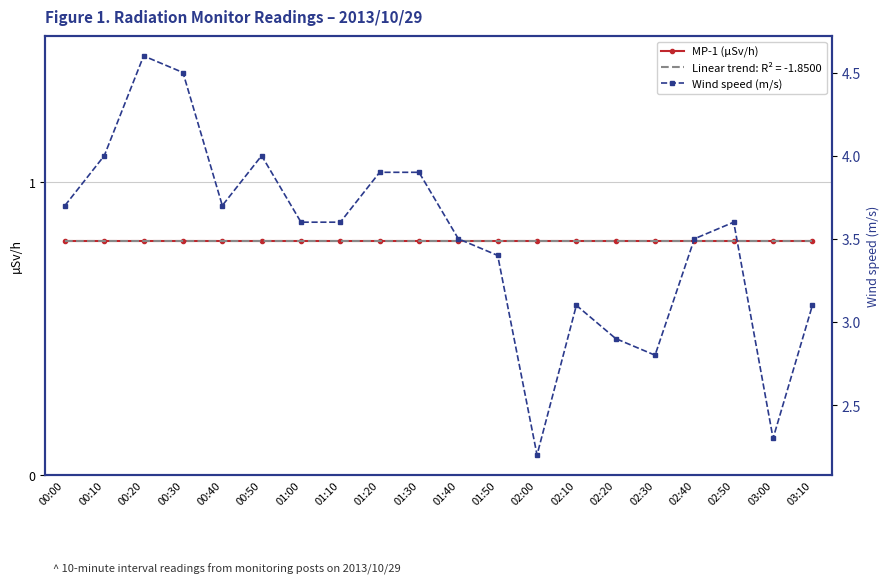

Is this an area chart (filled region under the line)?

No